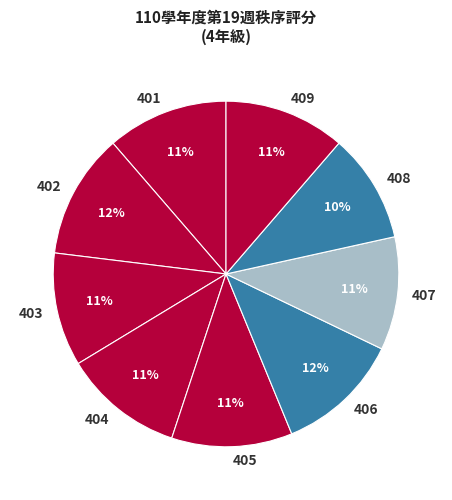

Between 403 and 406, which is larger?

406